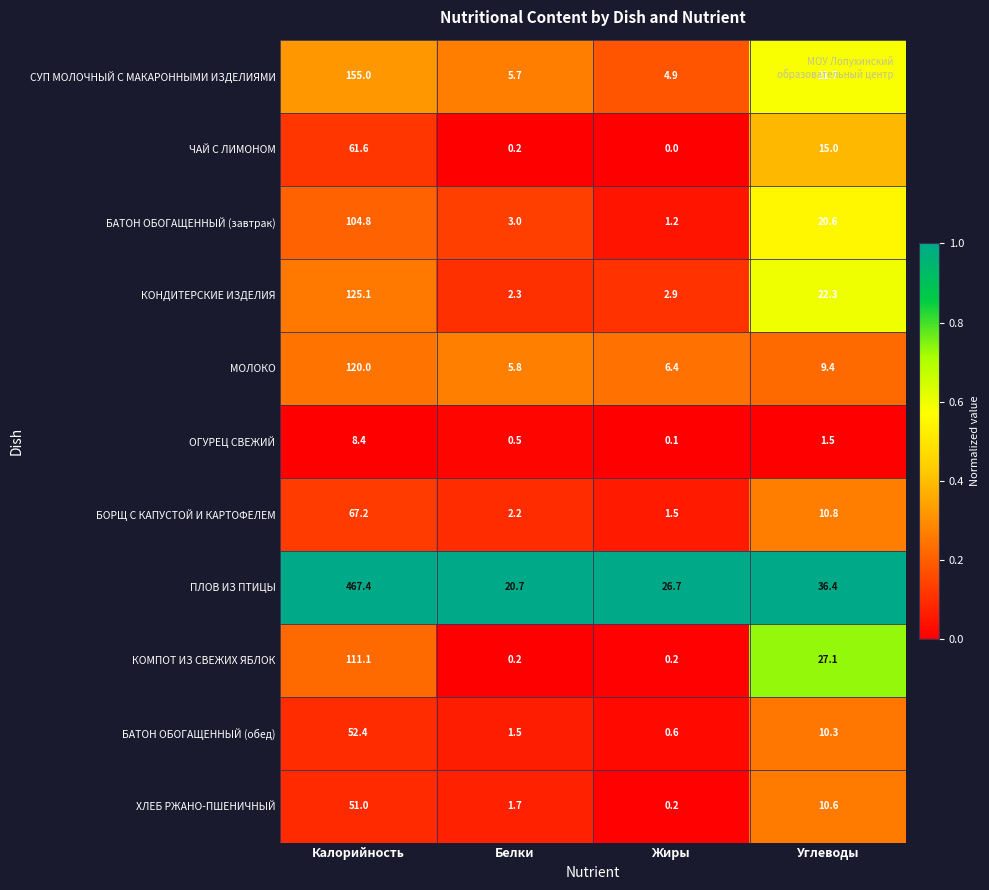

List the labels in order of СУП МОЛОЧНЫЙ С МАКАРОННЫМИ ИЗДЕЛИЯМИ value, largest first.

Калорийность, Углеводы, Белки, Жиры